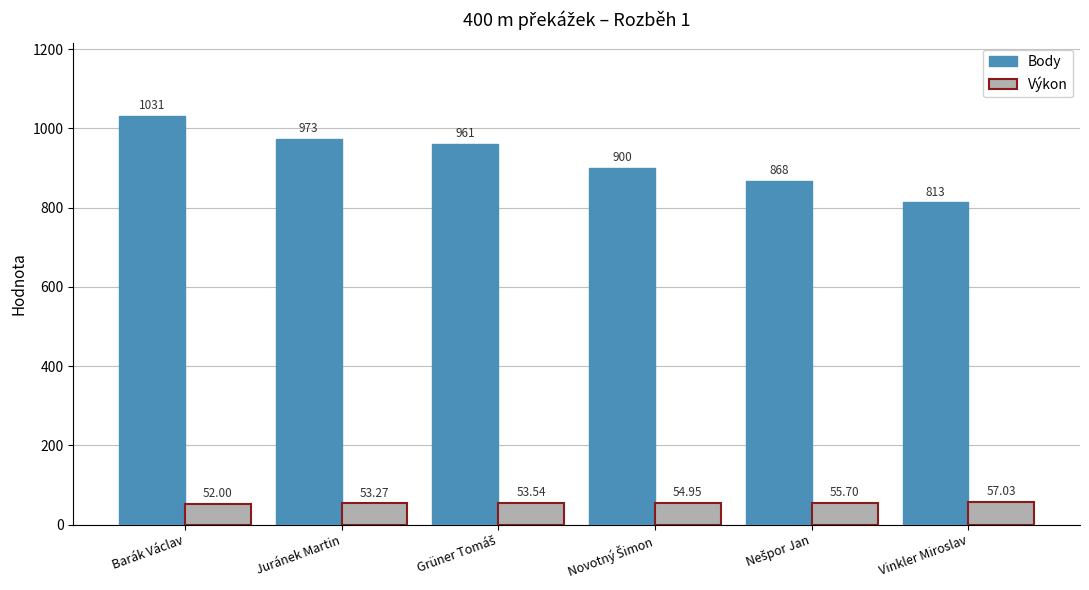

What position from the right is Juránek Martin?

5